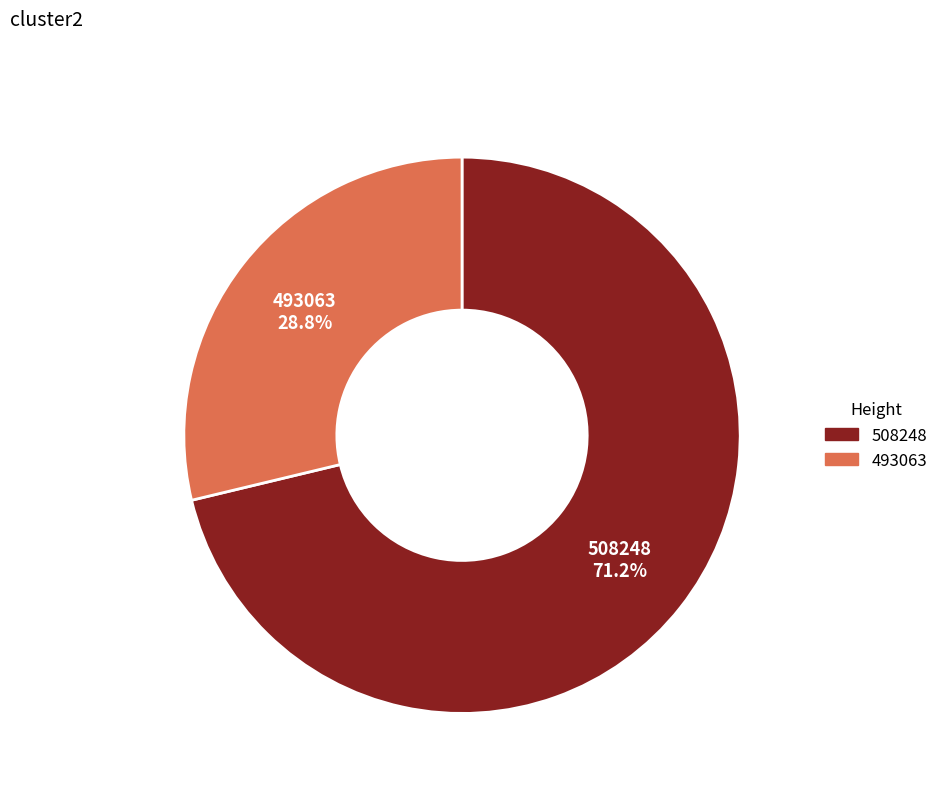

The 493063 slice represents 29% of the pie. True or false?

True